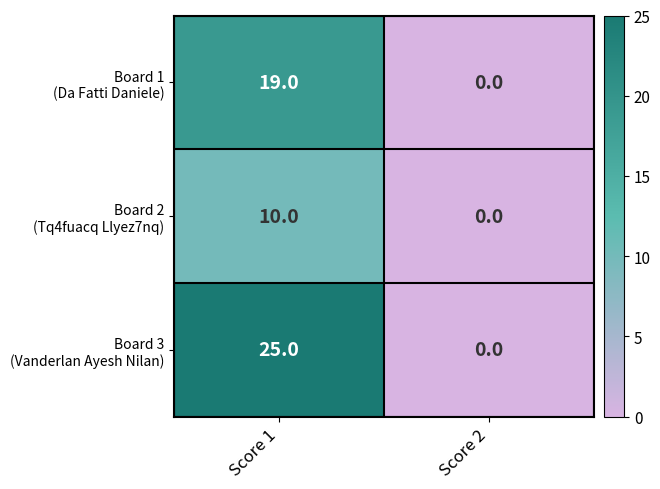

At which category is the sum across all series the highest?

Score 1